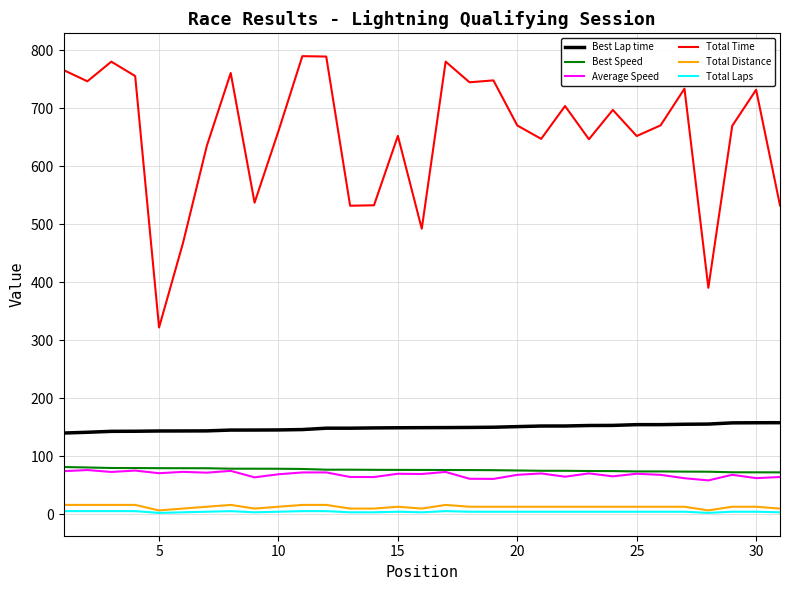

Which series has the largest range (max minus min)?

Total Time